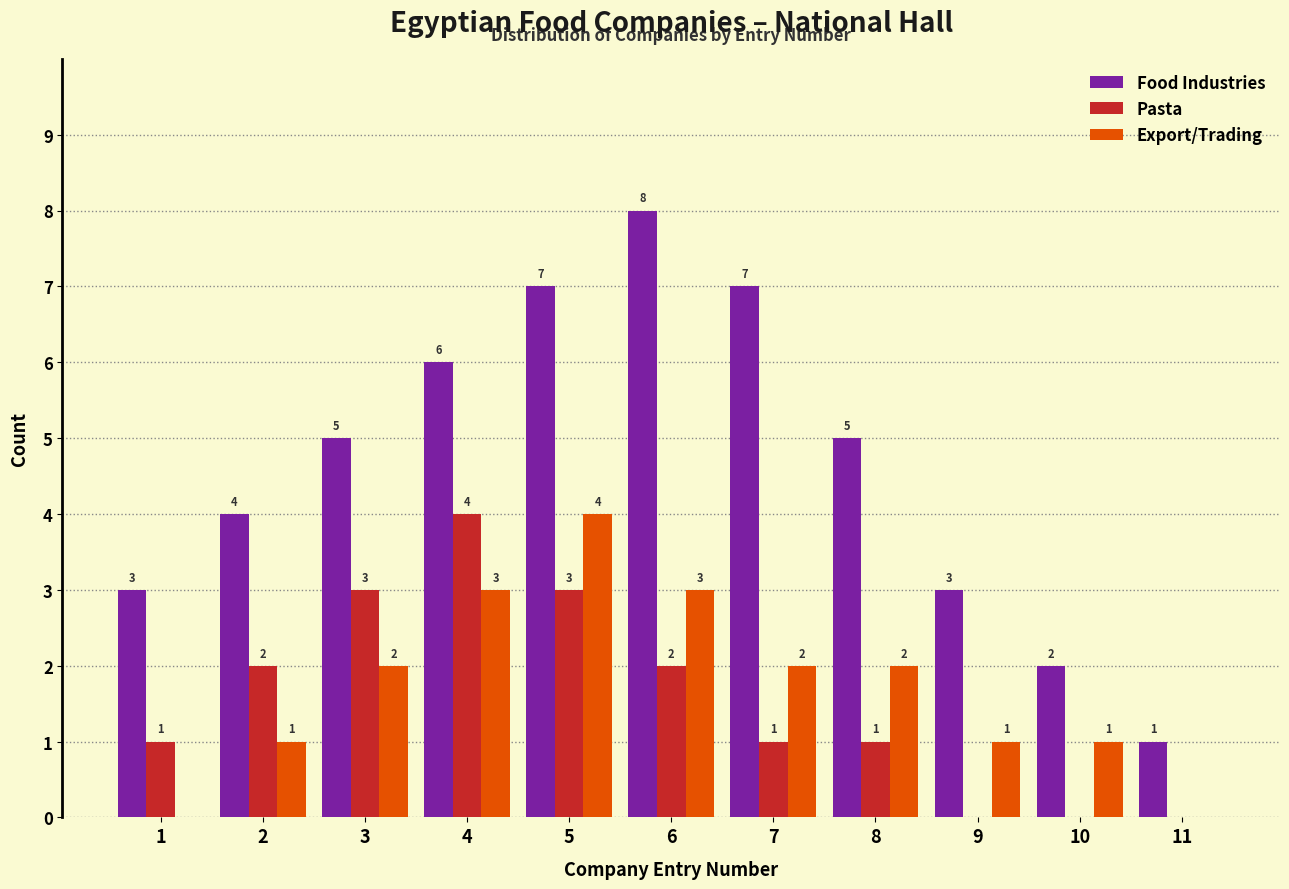

Reading left to right, transcribe all the data shown in this chart.

Food Industries: 1=3	2=4	3=5	4=6	5=7	6=8	7=7	8=5	9=3	10=2	11=1
Pasta: 1=1	2=2	3=3	4=4	5=3	6=2	7=1	8=1	9=0	10=0	11=0
Export/Trading: 1=0	2=1	3=2	4=3	5=4	6=3	7=2	8=2	9=1	10=1	11=0